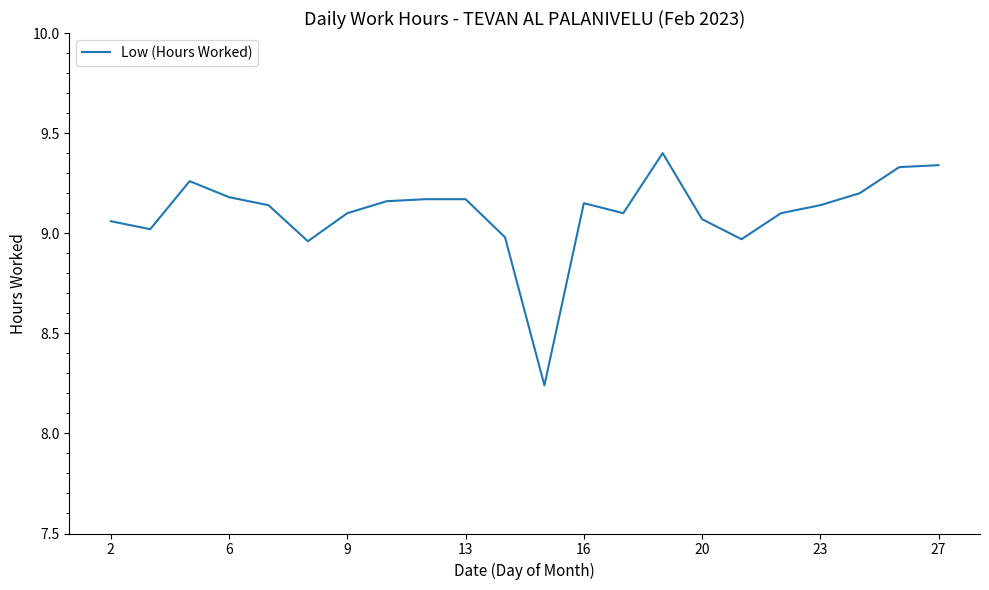

What is the greatest value displayed?

9.4